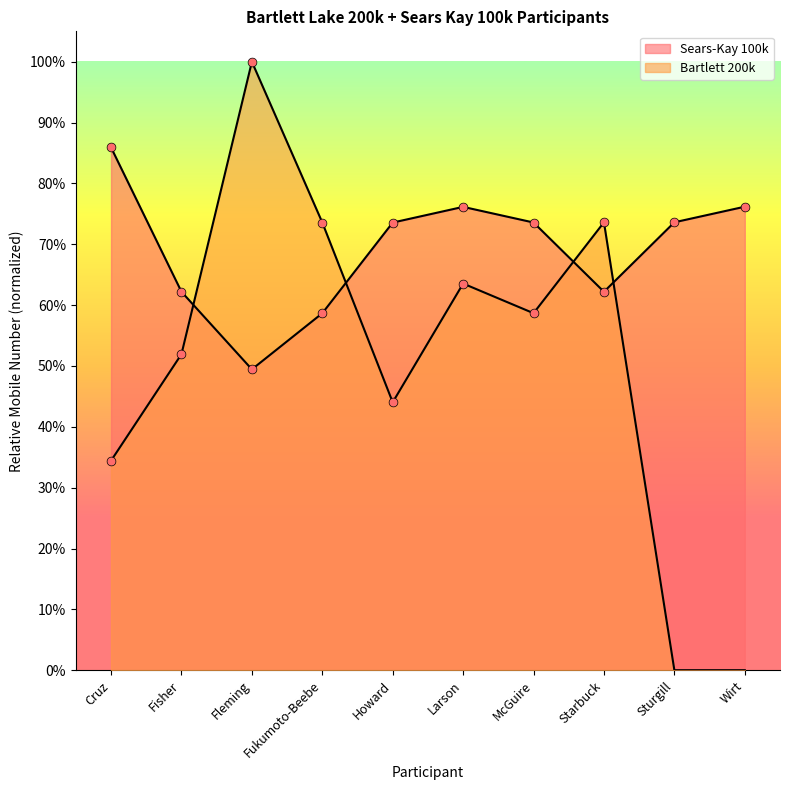

What is the total value across all series at Cruz?

1.2